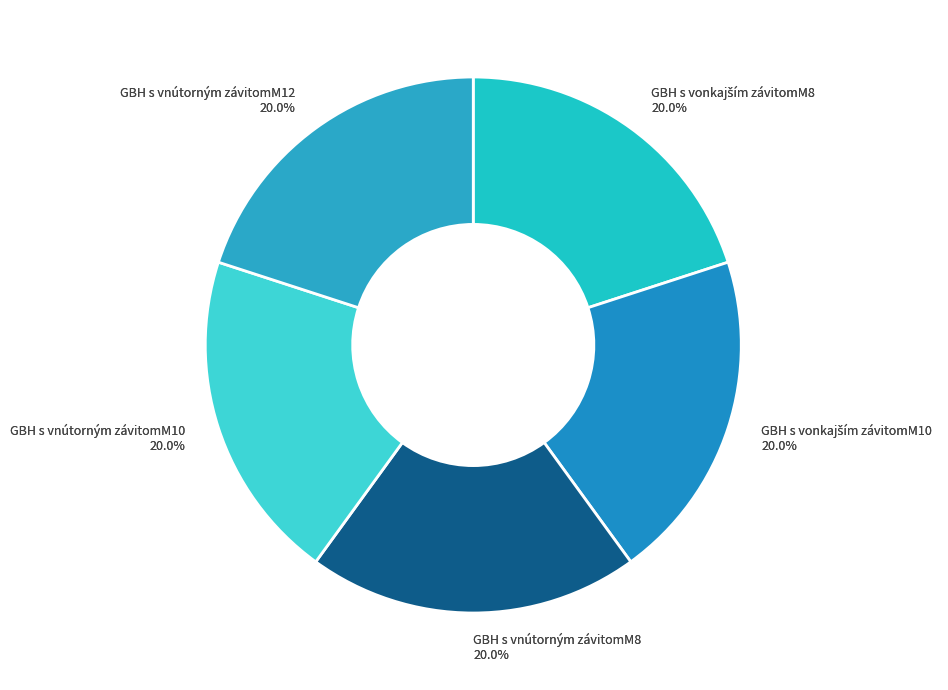

How many slices are in this pie chart?

5